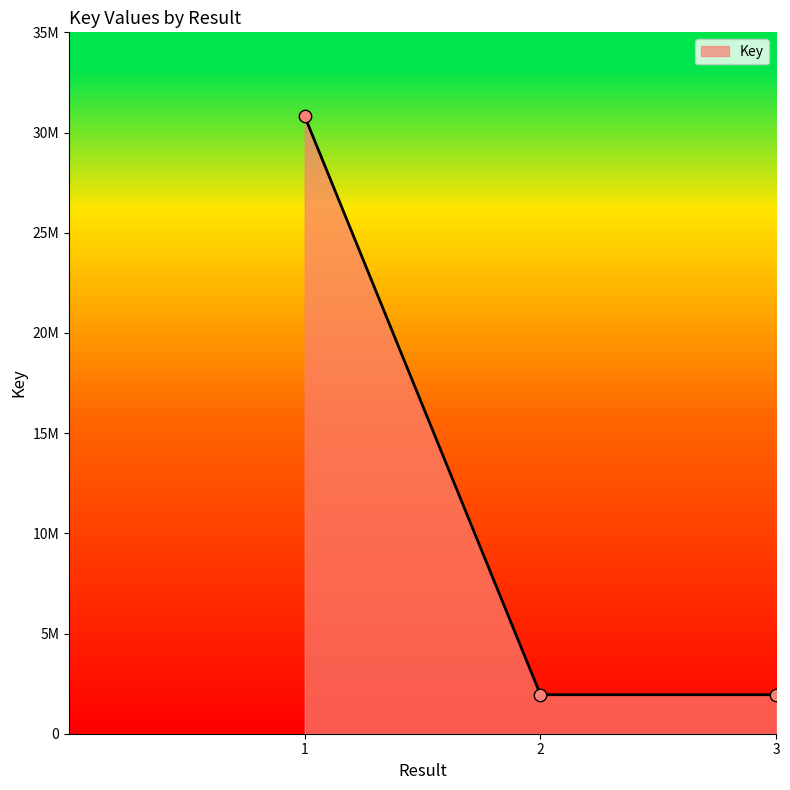

Is this an area chart (filled region under the line)?

Yes